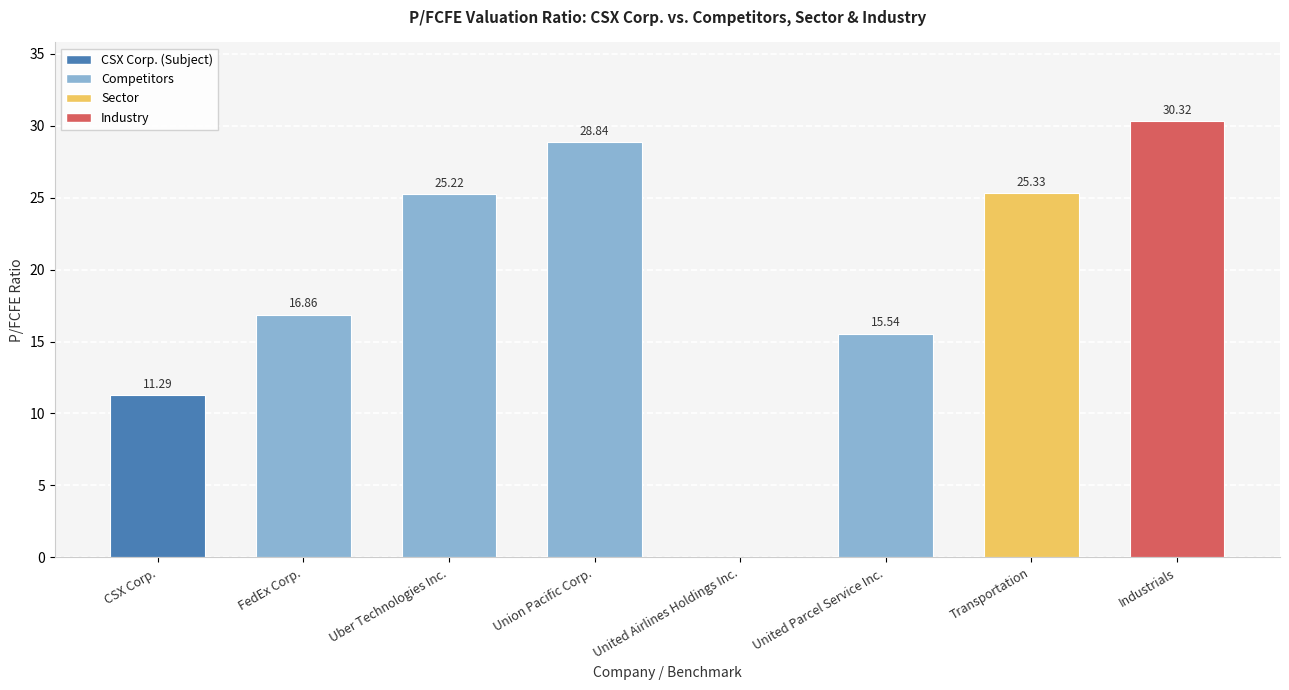

The value at United Airlines Holdings Inc. is 0.0. True or false?

True